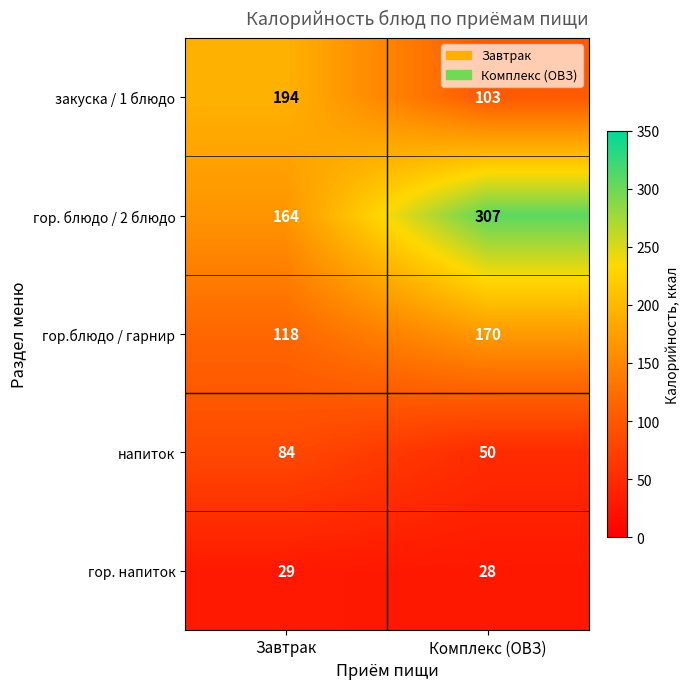

Is it true that напиток equals 50 at Комплекс (ОВЗ)?

True